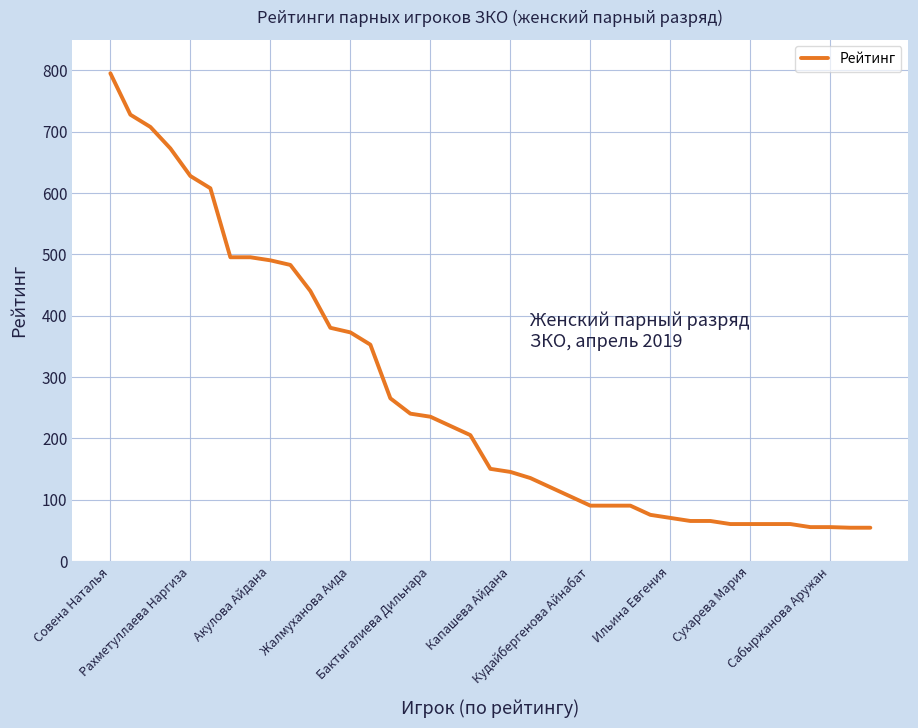

What is the maximum value shown in the chart?

795.0